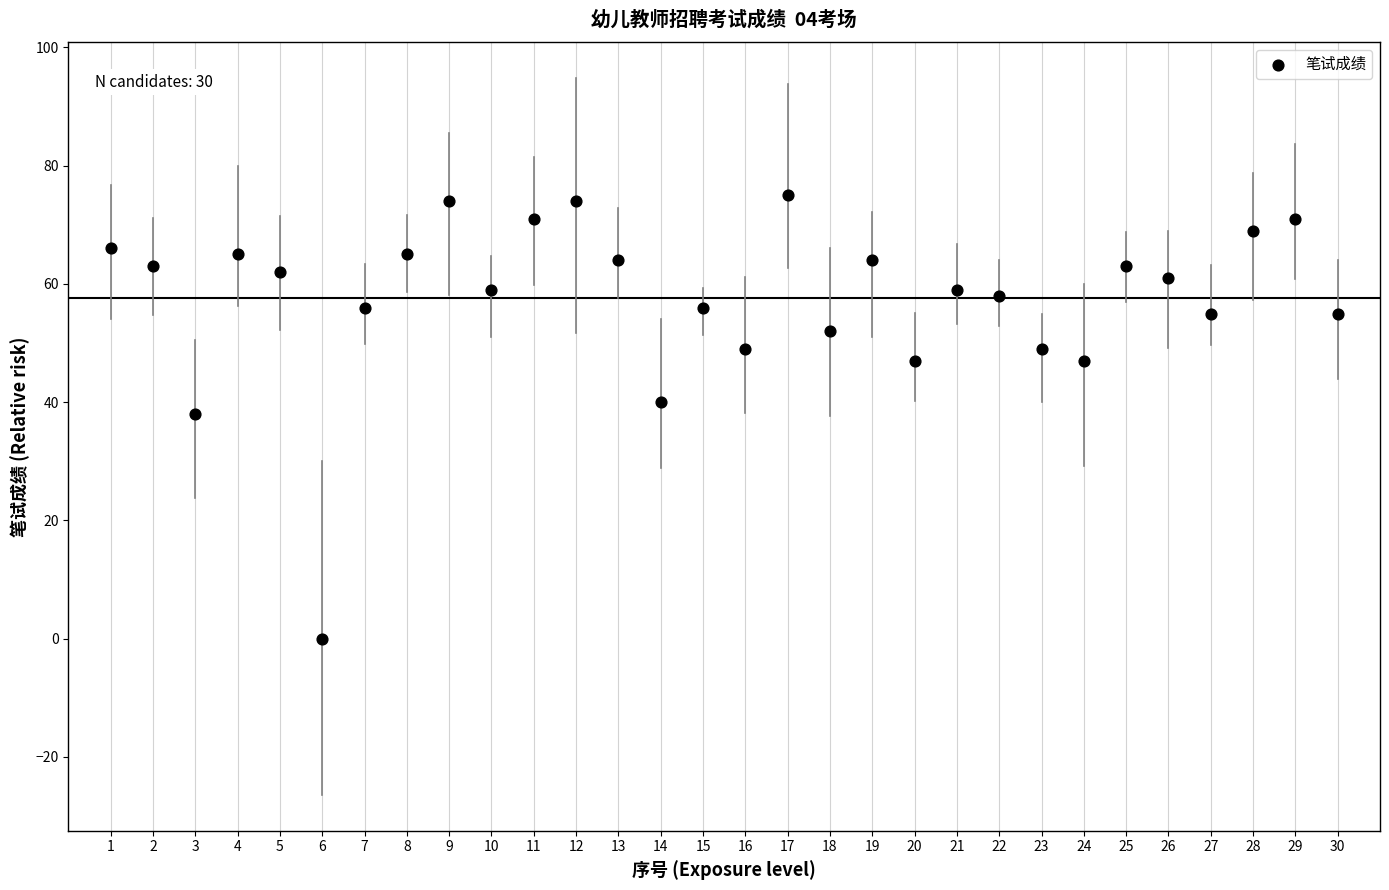

What is the range of X values (max minus min)?

29